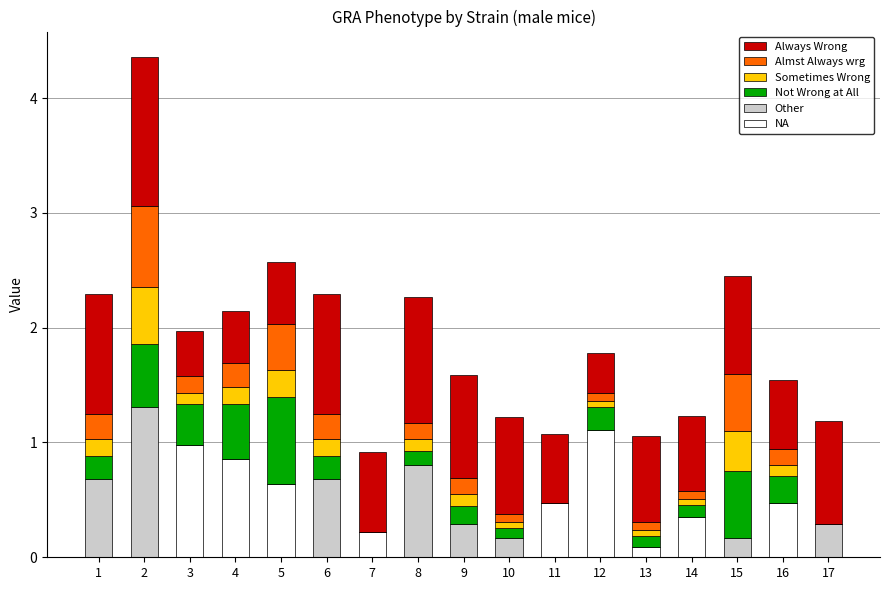

At which category is the sum across all series the highest?

2